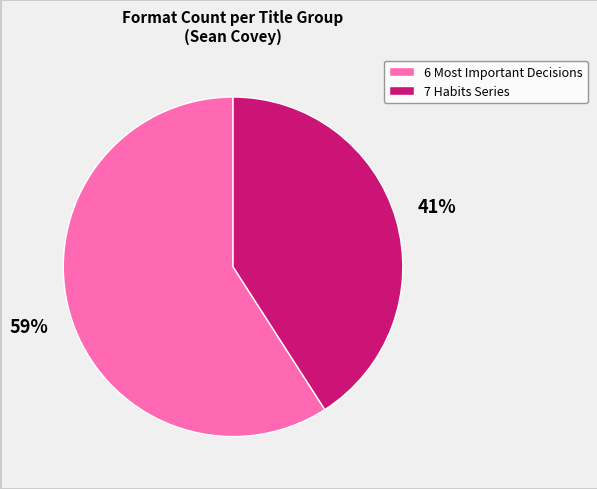

To the nearest percent, what is the average slice percentage?

50%